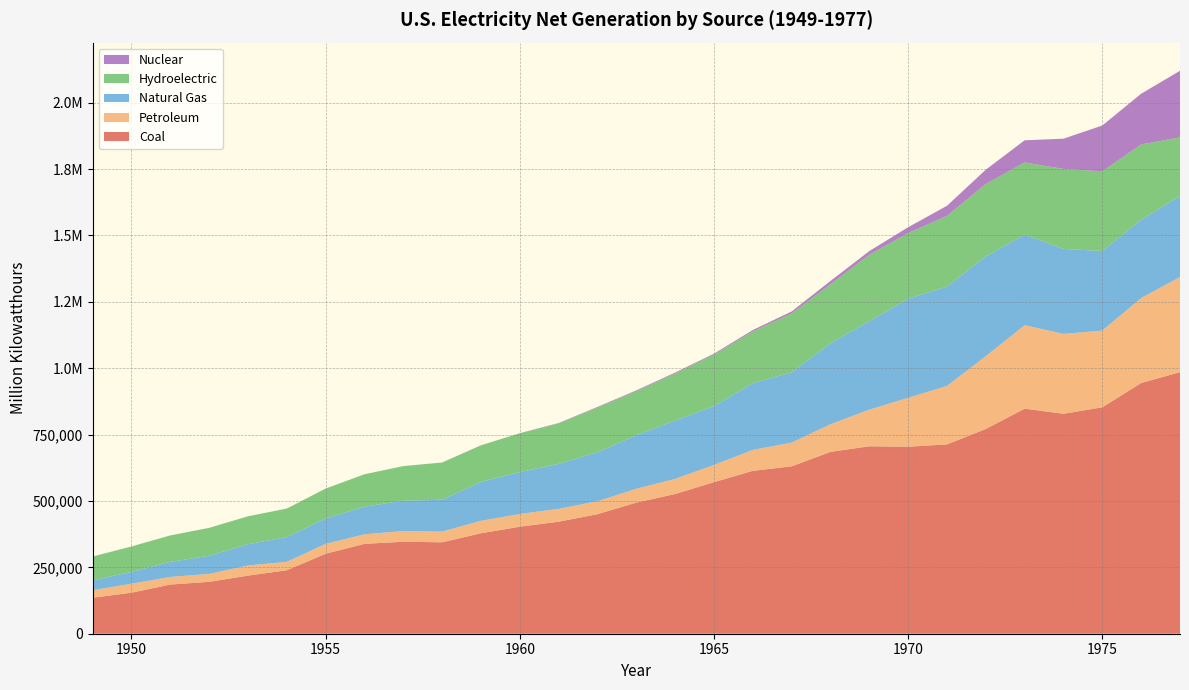

Reading left to right, what are all the values shown in this chart?

Coal: 135451.3	154520.0	185203.7	195436.7	218846.3	239146.0	301362.7	338503.5	346386.2	344365.8	378424.2	403067.4	421870.7	450249.2	493926.7	526230.0	570926.0	613474.8	630483.4	684904.6	706001.2	704394.5	713102.5	771131.3	847651.5	828432.9	852786.2	944391.0	985218.6
Petroleum: 28547.2	33734.3	28712.1	29749.8	38404.4	31520.2	37138.3	35946.8	40499.4	40371.5	46839.7	47986.9	48519.4	48879.5	52001.6	56953.7	64801.2	78926.2	89270.7	104275.8	137847.2	184183.4	220225.4	274296.0	314342.9	300930.5	289094.9	319988.1	358178.8
Natural Gas: 36966.7	44559.2	56615.7	68453.1	79791.0	93688.3	95285.4	104037.2	114212.5	119759.3	146619.4	157969.8	169286.0	184301.3	201602.1	220038.5	221559.4	251151.6	264805.8	304432.7	333278.9	372890.1	374030.8	375747.8	340858.2	320065.1	299778.4	294623.9	305504.9
Hydroelectric: 89748.2	95938.3	99750.6	105102.5	105233.3	107068.5	112975.1	122028.6	130232.5	140262.1	137781.4	145833.3	152171.6	168606.9	165754.7	177073.4	193850.6	194755.8	221518.1	222490.6	250192.7	247713.7	266310.8	272612.5	272083.5	301032.2	300046.6	283707.1	220474.5
Nuclear: 0.0	0.0	0.0	0.0	0.0	0.0	0.0	0.0	9.7	164.7	188.1	518.2	1692.1	2269.7	3211.8	3342.7	3656.7	5519.9	7655.2	12528.4	13927.8	21804.4	38104.5	54091.1	83479.5	113975.7	172505.1	191103.5	250883.3